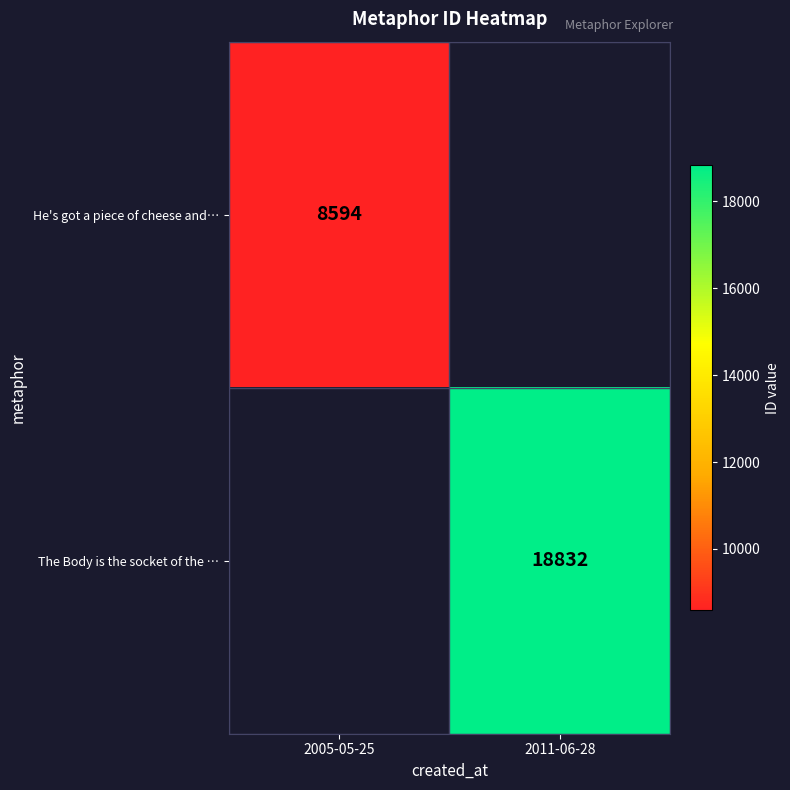

The He's got a piece of cheese and… series shows 13129 at 2005-05-25. True or false?

False